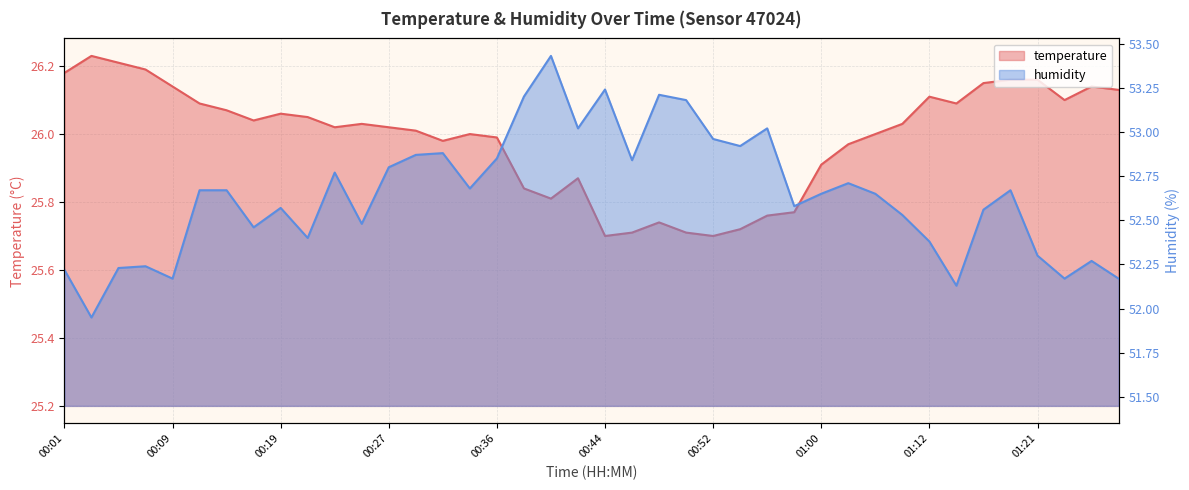

What is the sum of all humidity values?

2105.7